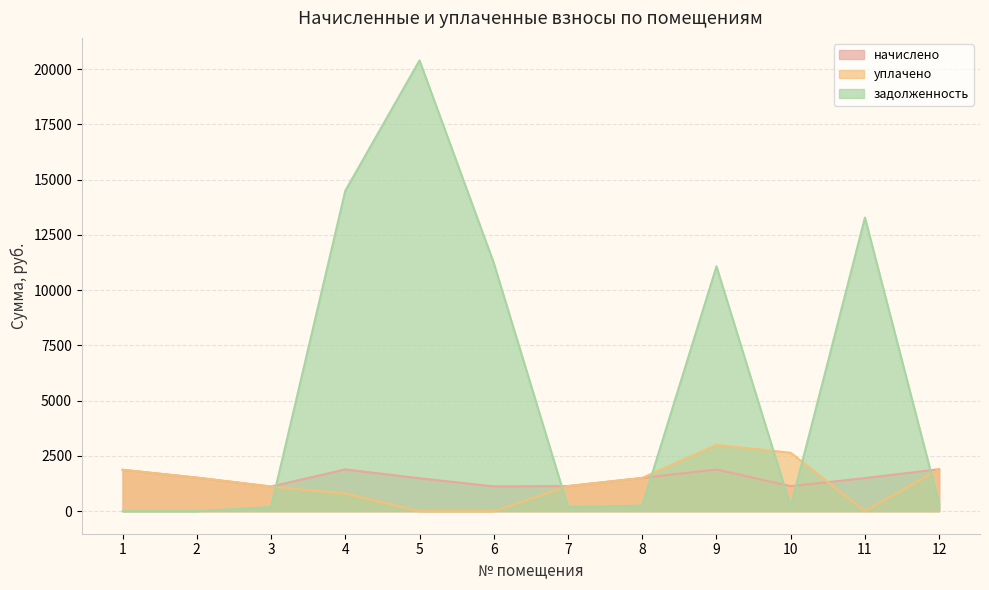

Which category has the lowest value across all series?

5